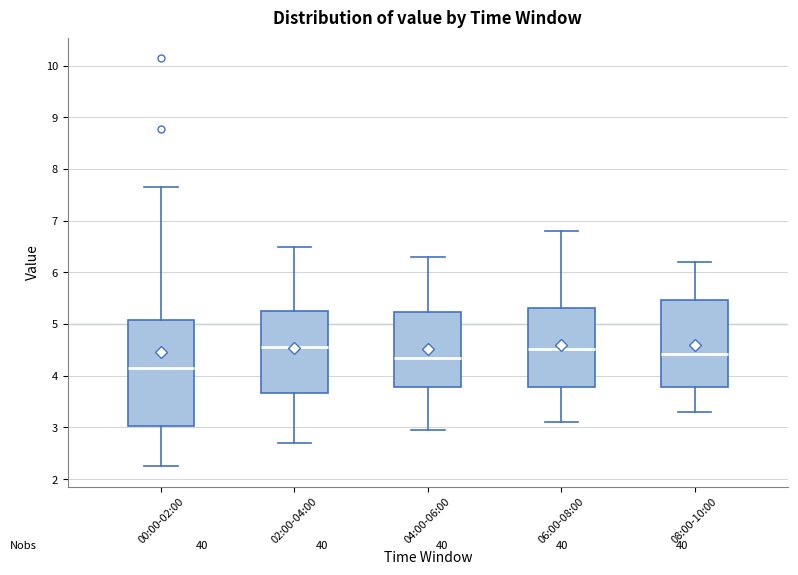

Reading left to right, read every box against the y-axis: the position of its median line, the range the box covers, and the ends of its whiskers. The values are not printed on the chart, so give them approximately, as read against the axis.

00:00-02:00: median 4.2, box 3.0 to 5.1, whiskers 2.3 to 7.7
02:00-04:00: median 4.6, box 3.7 to 5.3, whiskers 2.7 to 6.5
04:00-06:00: median 4.4, box 3.8 to 5.2, whiskers 3.0 to 6.3
06:00-08:00: median 4.5, box 3.8 to 5.3, whiskers 3.1 to 6.8
08:00-10:00: median 4.4, box 3.8 to 5.5, whiskers 3.3 to 6.2